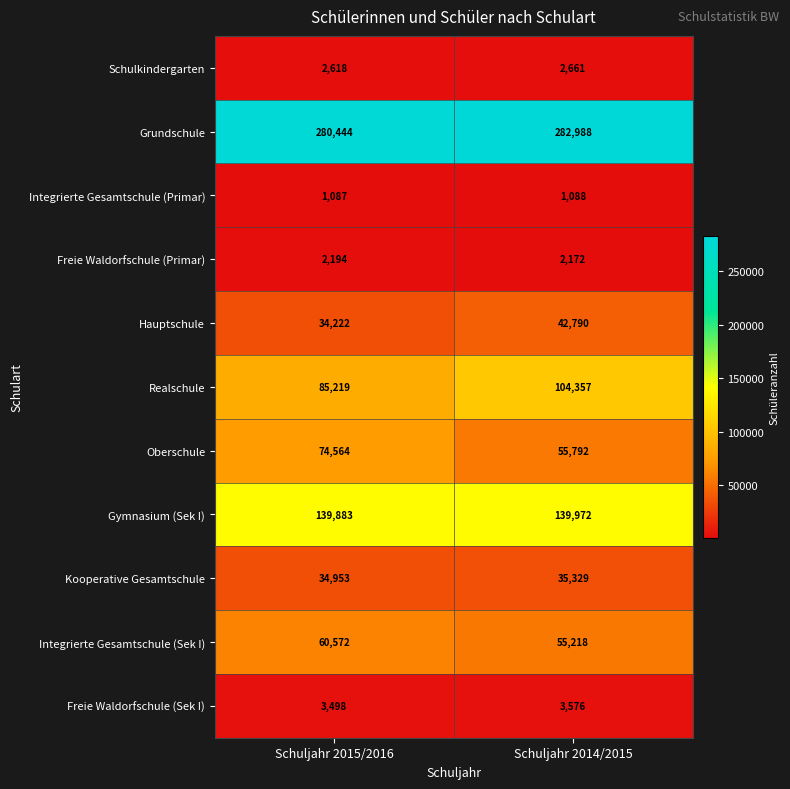

At Schuljahr 2015/2016, list the series in order from smallest to largest.

Integrierte Gesamtschule (Primar), Freie Waldorfschule (Primar), Schulkindergarten, Freie Waldorfschule (Sek I), Hauptschule, Kooperative Gesamtschule, Integrierte Gesamtschule (Sek I), Oberschule, Realschule, Gymnasium (Sek I), Grundschule